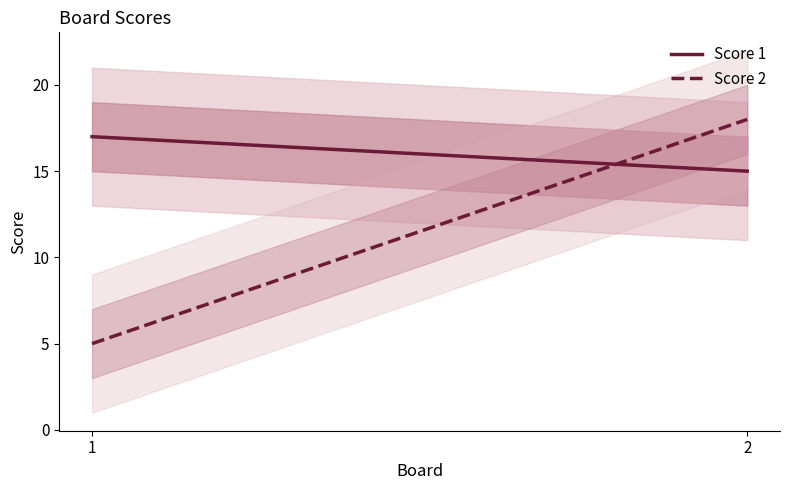

Rank the series by their average value, from lowest to highest.

Score 2, Score 1